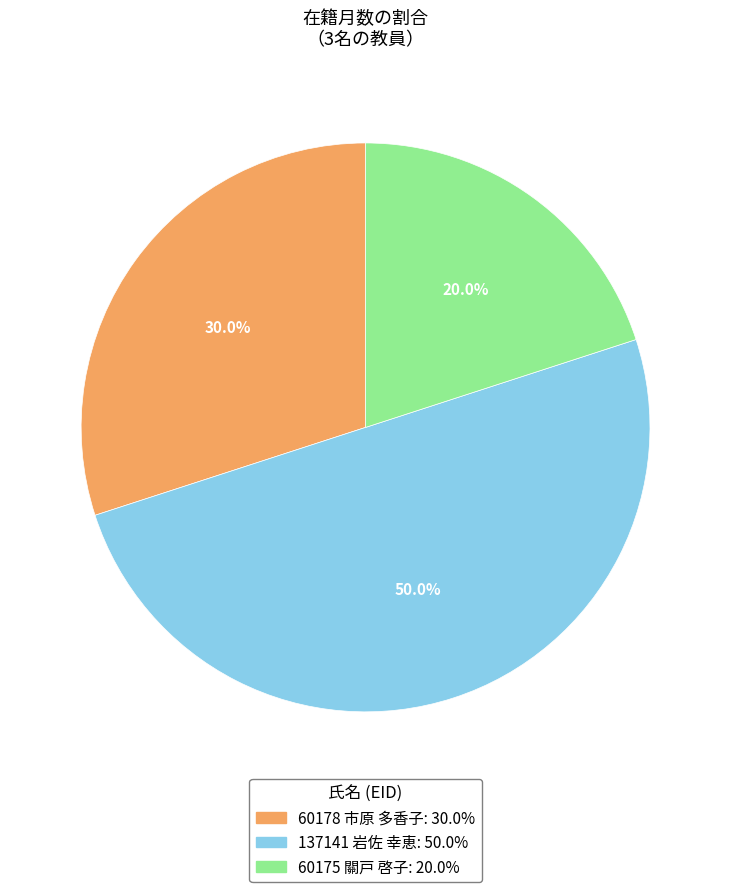

What portion of the pie excludes 60178 市原 多香子?

70.0%